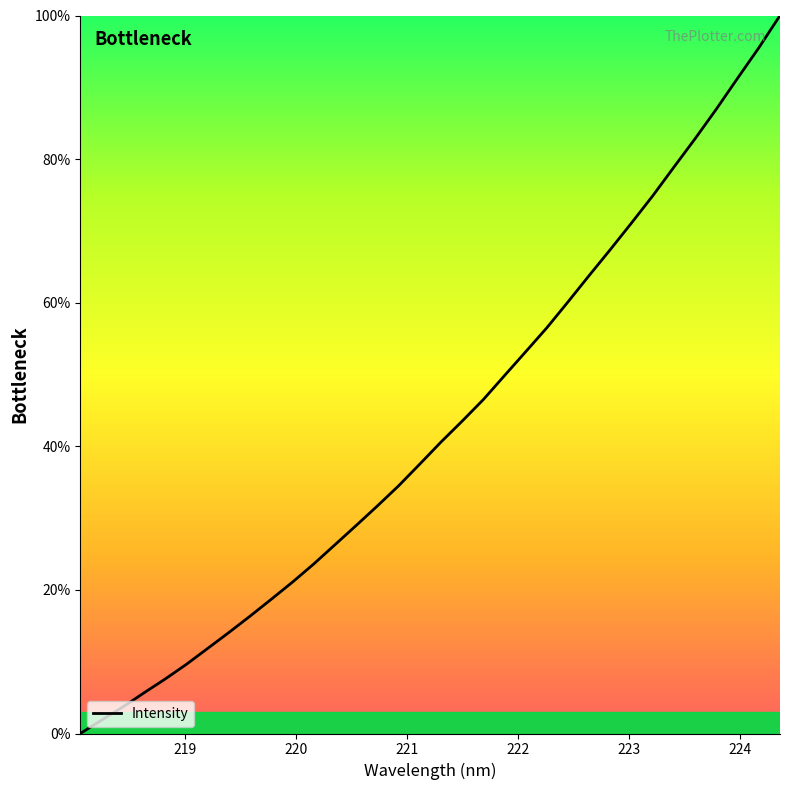

What is the difference between the maximum and minimum values?

100.0